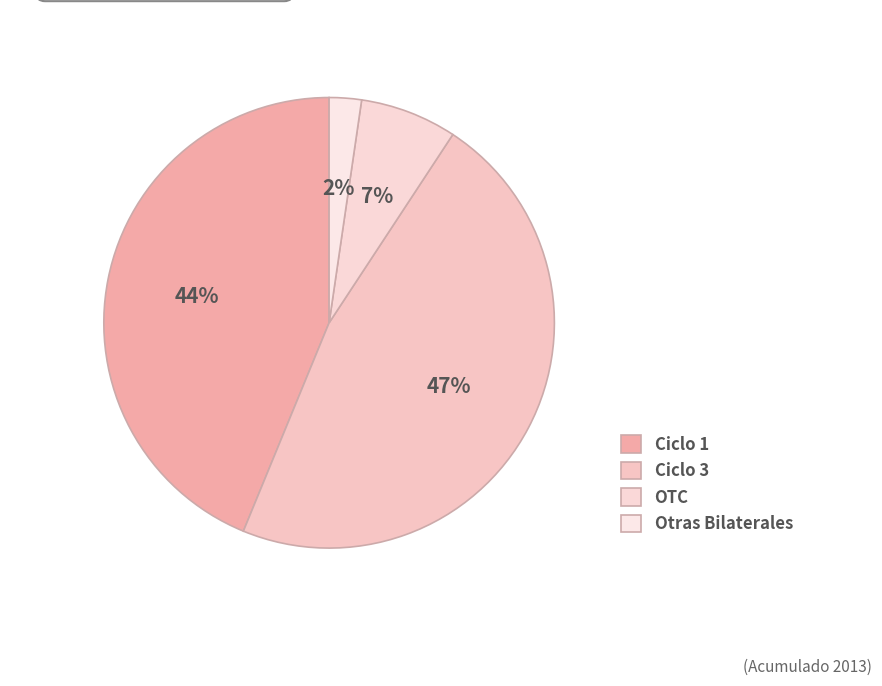

Does any single category account for the majority?

No